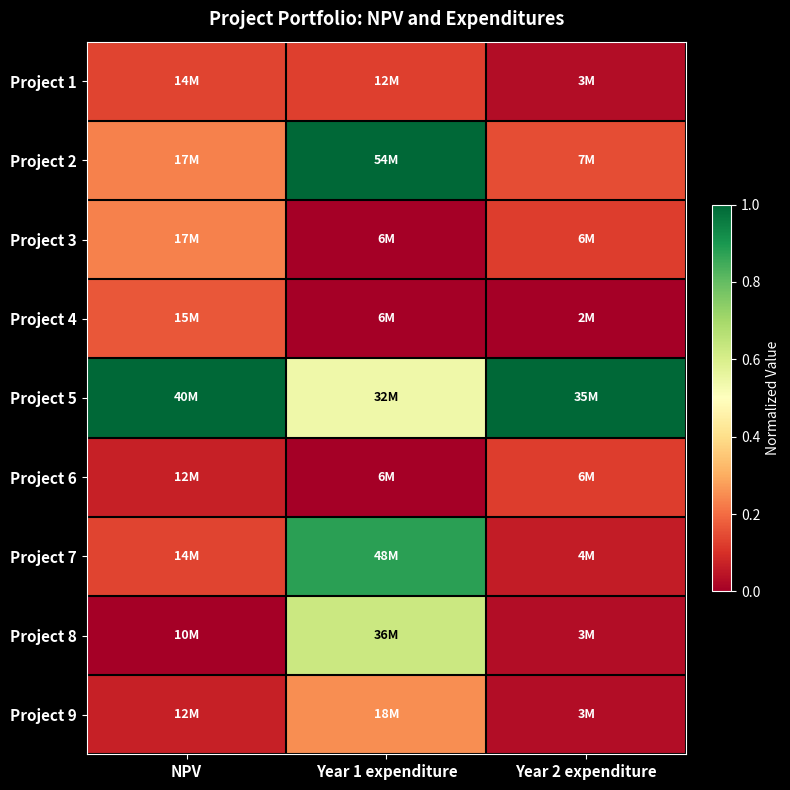

Reading left to right, transcribe all the data shown in this chart.

Project 1: NPV=0.1	Year 1 expenditure=0.1	Year 2 expenditure=0.0
Project 2: NPV=0.2	Year 1 expenditure=1.0	Year 2 expenditure=0.2
Project 3: NPV=0.2	Year 1 expenditure=0.0	Year 2 expenditure=0.1
Project 4: NPV=0.2	Year 1 expenditure=0.0	Year 2 expenditure=0.0
Project 5: NPV=1.0	Year 1 expenditure=0.5	Year 2 expenditure=1.0
Project 6: NPV=0.1	Year 1 expenditure=0.0	Year 2 expenditure=0.1
Project 7: NPV=0.1	Year 1 expenditure=0.9	Year 2 expenditure=0.1
Project 8: NPV=0.0	Year 1 expenditure=0.6	Year 2 expenditure=0.0
Project 9: NPV=0.1	Year 1 expenditure=0.2	Year 2 expenditure=0.0